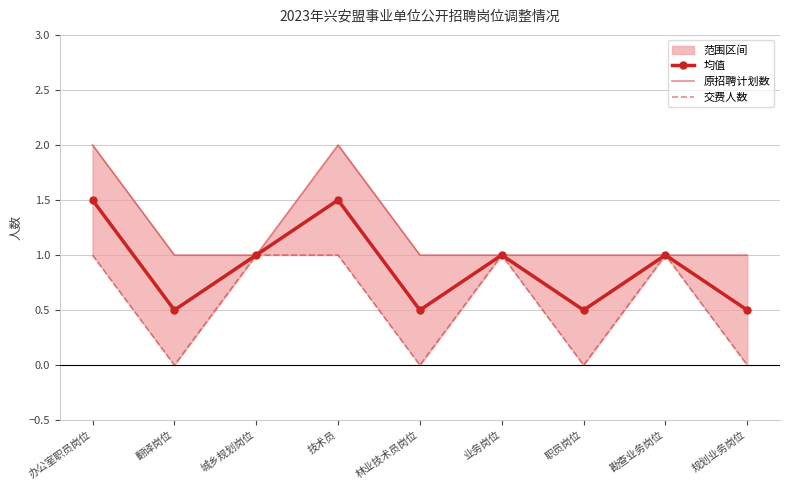

Between 林业技术员岗位 and 办公室职员岗位, which is larger?

办公室职员岗位